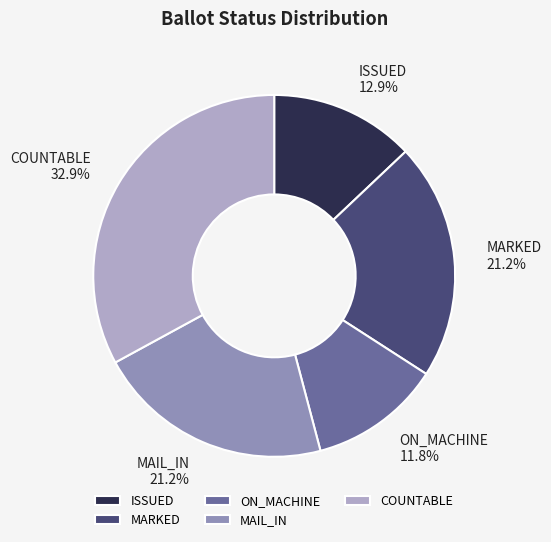

Is there any slice that represents more than half of the pie?

No